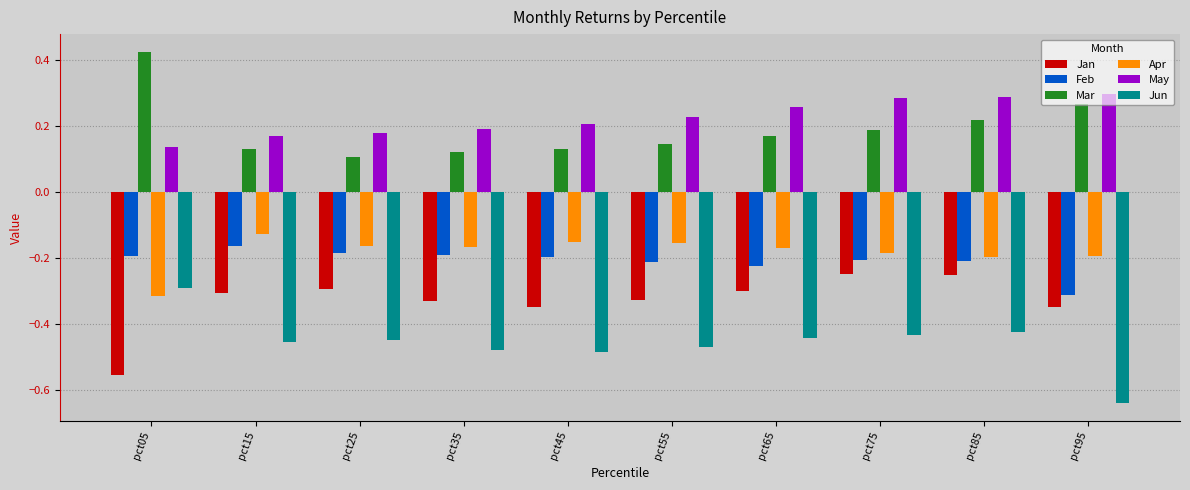

Rank the series by their maximum value, from highest to lowest.

Mar, May, Apr, Feb, Jan, Jun